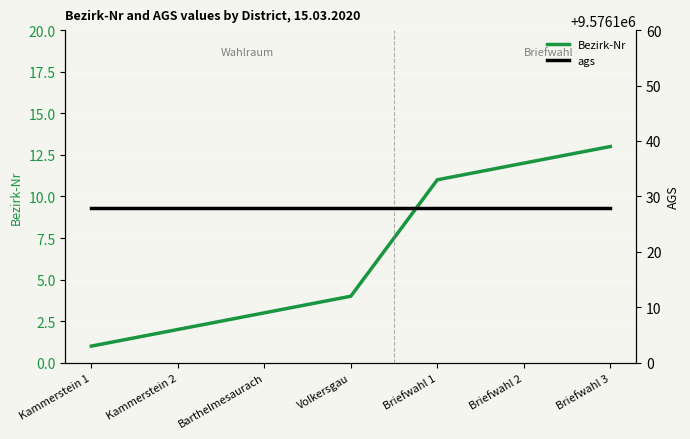

Reading right to left, list all the values displayed in this chart.

Bezirk-Nr: Briefwahl 3=13	Briefwahl 2=12	Briefwahl 1=11	Volkersgau=4	Barthelmesaurach=3	Kammerstein 2=2	Kammerstein 1=1
ags: Briefwahl 3=9576128	Briefwahl 2=9576128	Briefwahl 1=9576128	Volkersgau=9576128	Barthelmesaurach=9576128	Kammerstein 2=9576128	Kammerstein 1=9576128